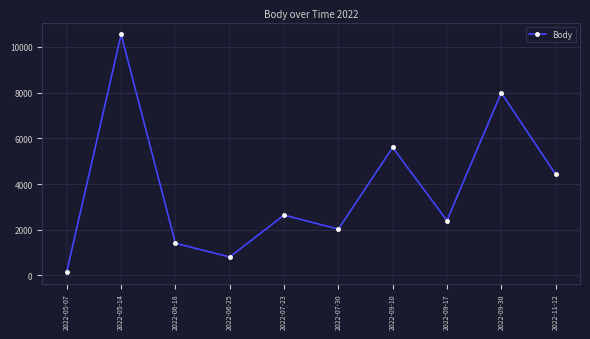

What position from the left is 2022-09-10?

7